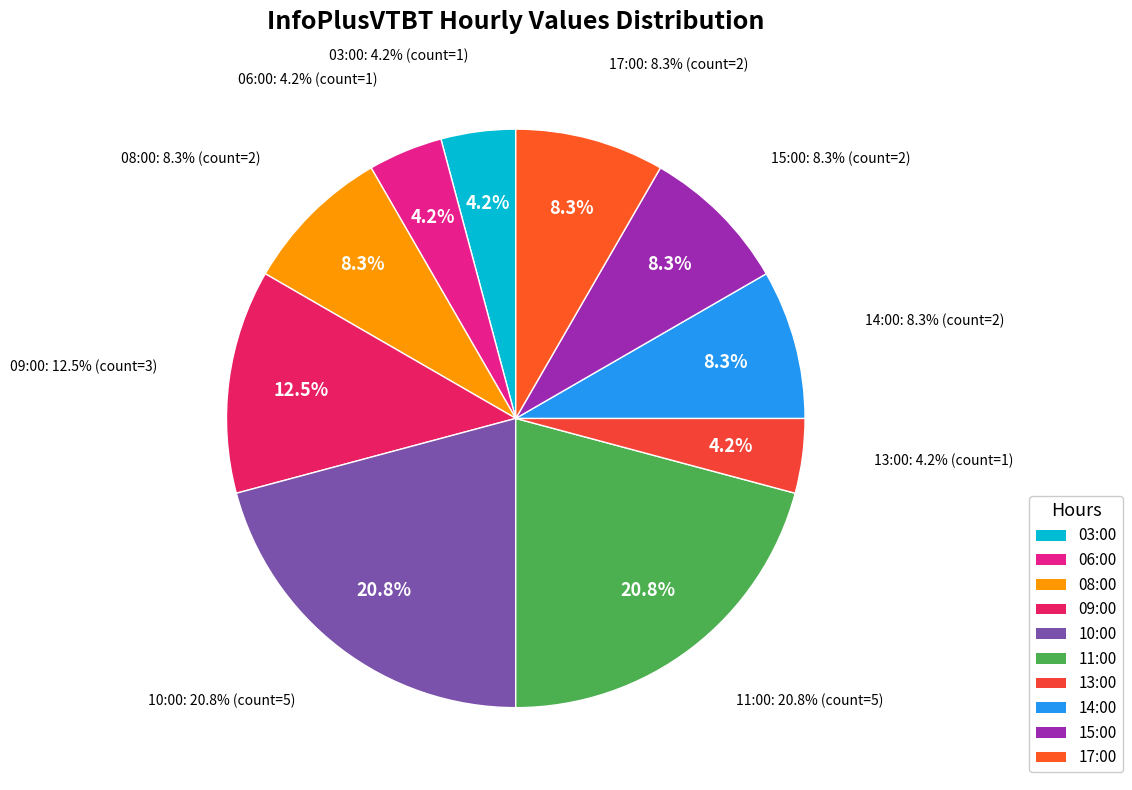

To the nearest percent, what is the average slice percentage?

10%